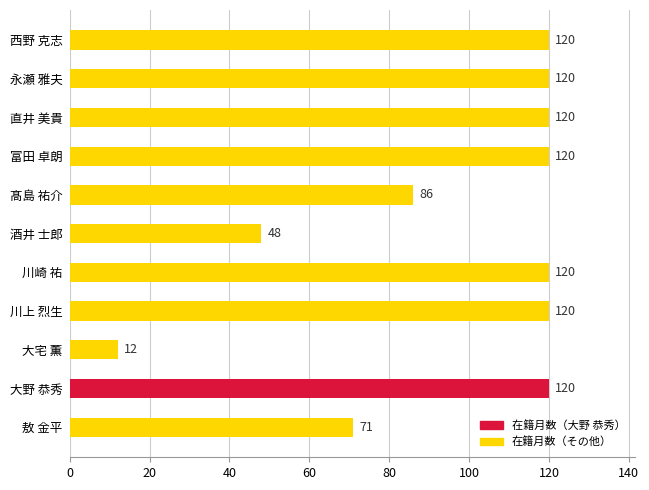

Is it true that the value at 酒井 士郎 is 48?

True